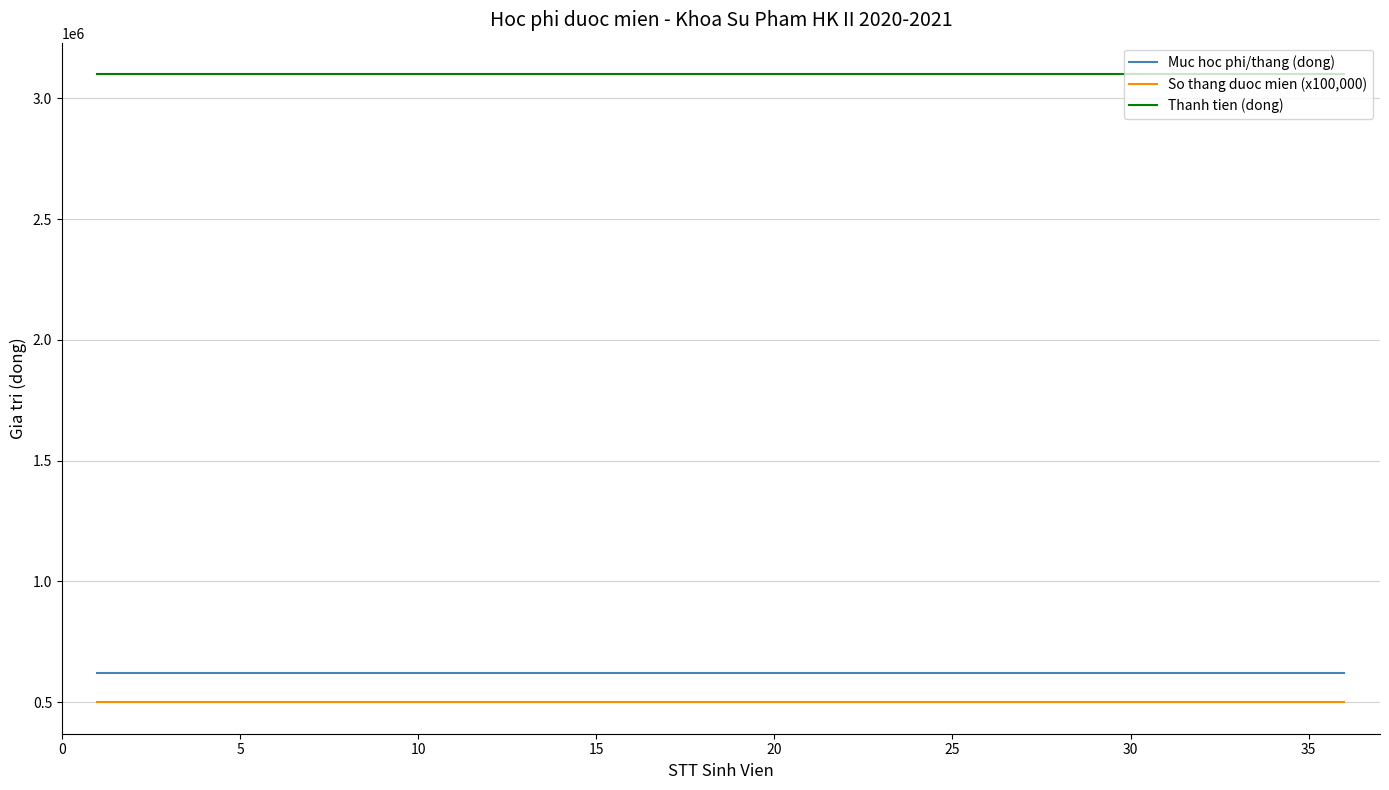

True or false: Thanh tien (dong) and So thang duoc mien (x100,000) intersect in this chart.

False